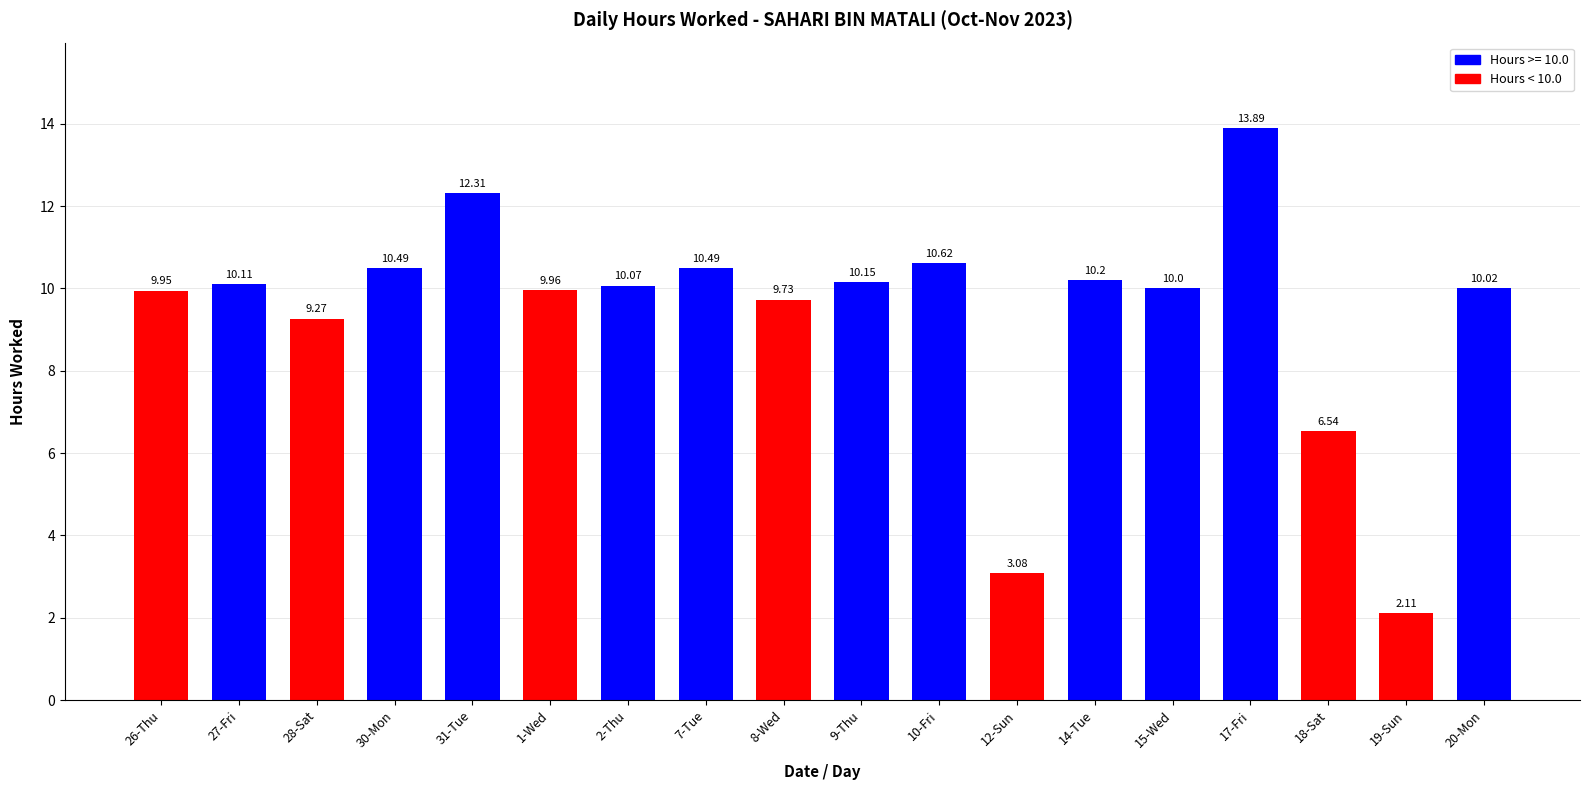

How many data points are less than 10?

7